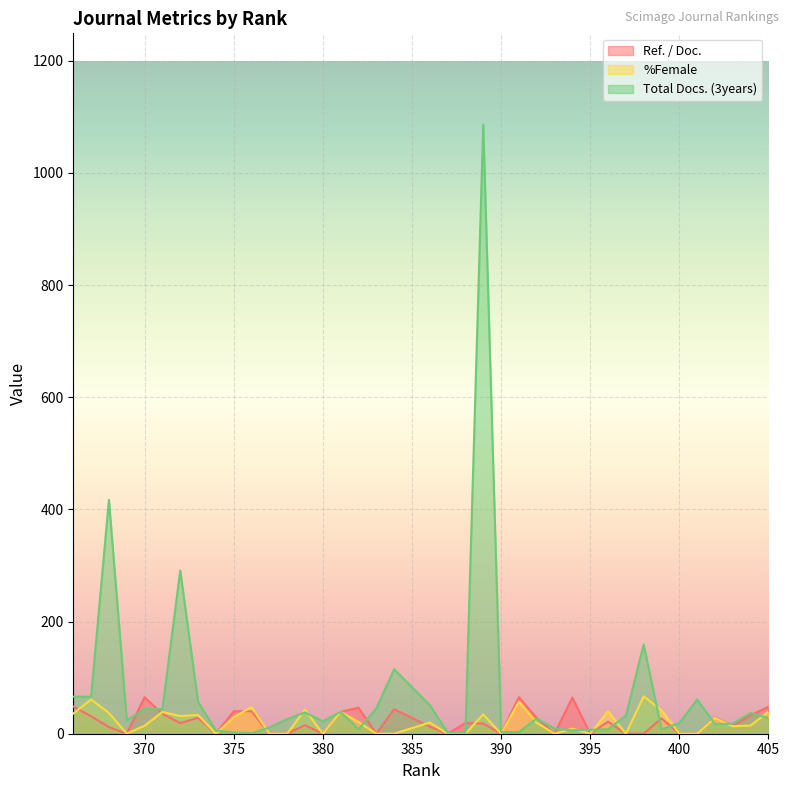

How many lines are shown in the chart?

3